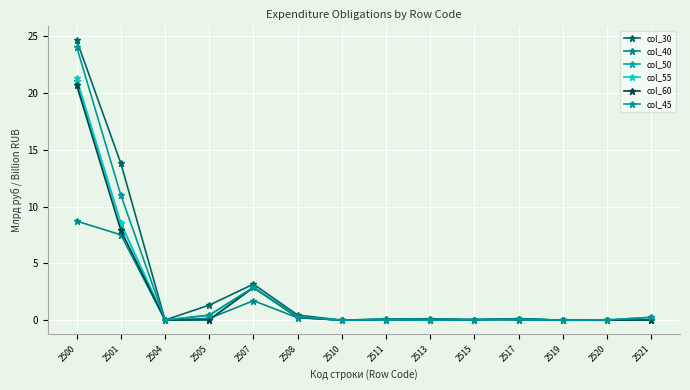

Reading left to right, extract all data points from this chart.

col_30: 24.6	13.8	0.0	1.3	3.2	0.5	0.0	0.1	0.1	0.1	0.0	0.0	0.0	0.0
col_40: 8.7	7.5	0.0	0.2	1.7	0.2	0.0	0.1	0.1	0.1	0.0	0.0	0.0	0.0
col_50: 21.1	8.5	0.0	0.4	2.9	0.3	0.0	0.1	0.0	0.0	0.1	0.0	0.0	0.3
col_55: 21.3	8.5	0.0	0.0	2.9	0.2	0.0	0.1	0.0	0.0	0.1	0.0	0.0	0.0
col_60: 20.7	7.9	0.0	0.0	2.9	0.2	0.0	0.1	0.0	0.0	0.1	0.0	0.0	0.0
col_45: 24.1	11.0	0.0	0.4	2.9	0.3	0.0	0.1	0.0	0.0	0.1	0.0	0.0	0.3